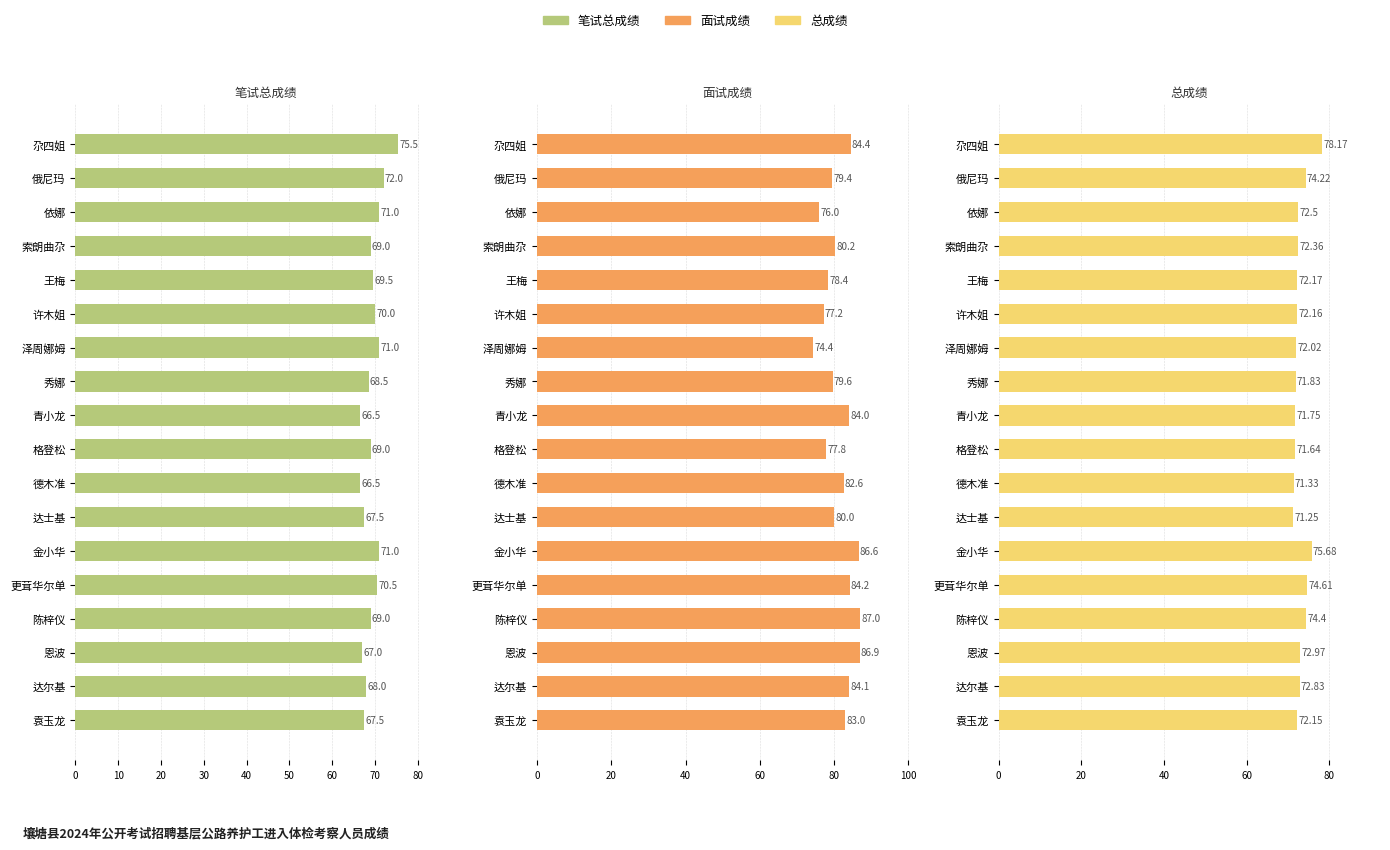

What is the difference between the highest and lowest values at 索朗曲尕?

11.2